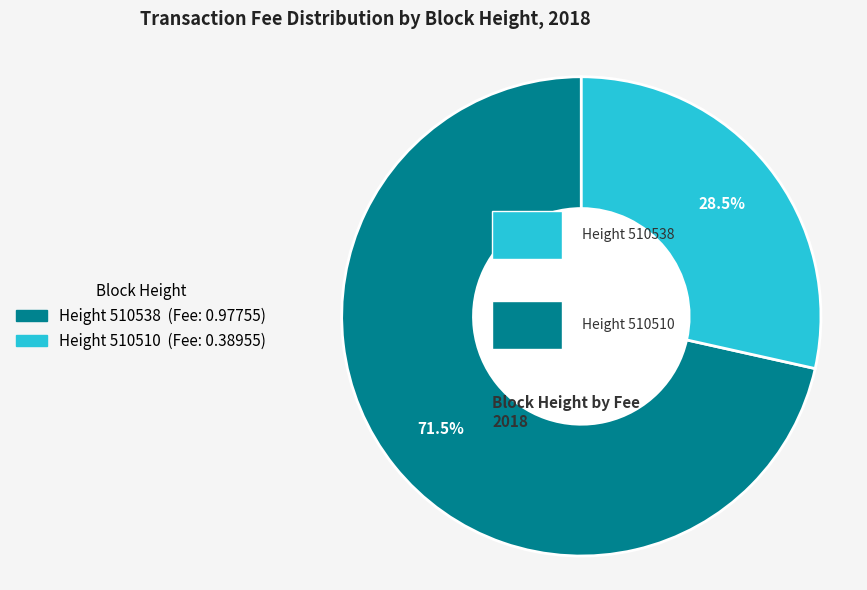

Does any single category account for the majority?

Yes